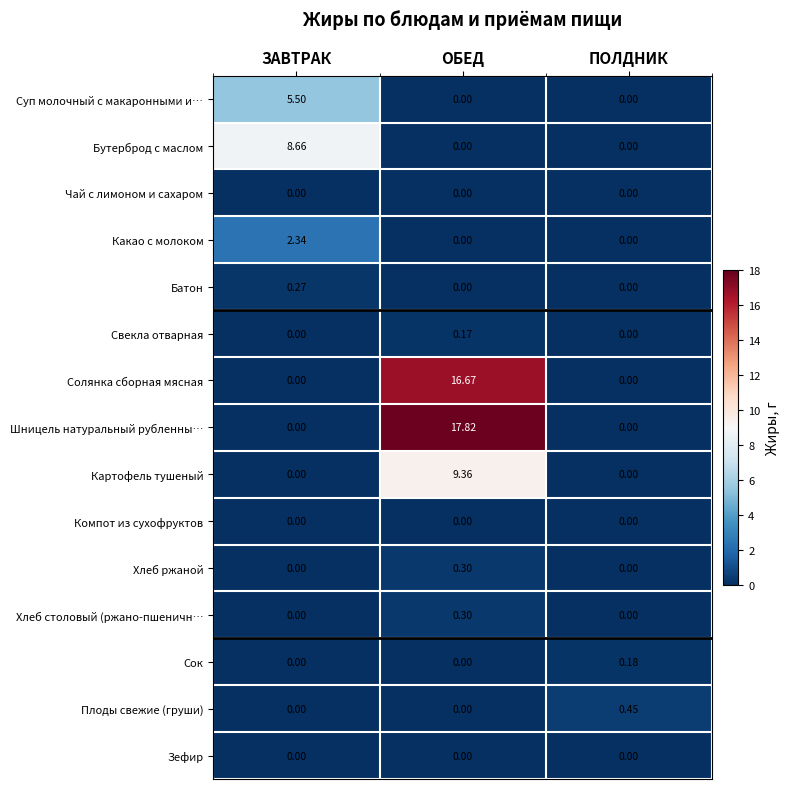

Which category has the highest value across all series?

ОБЕД